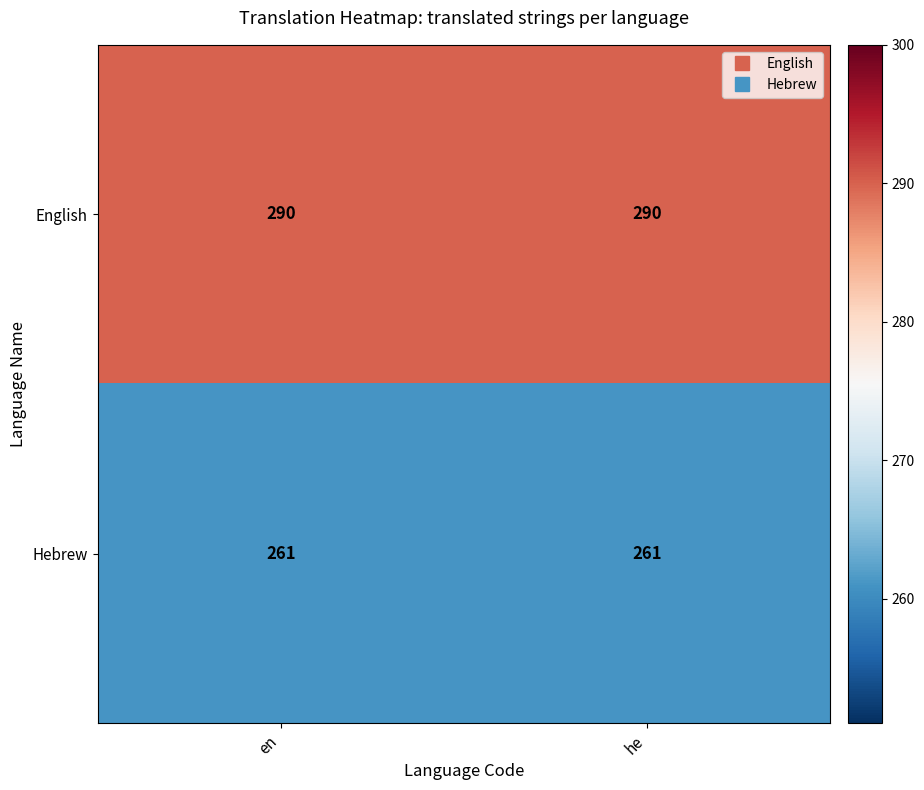

Reading left to right, list all the values displayed in this chart.

English: en=290	he=290
Hebrew: en=261	he=261